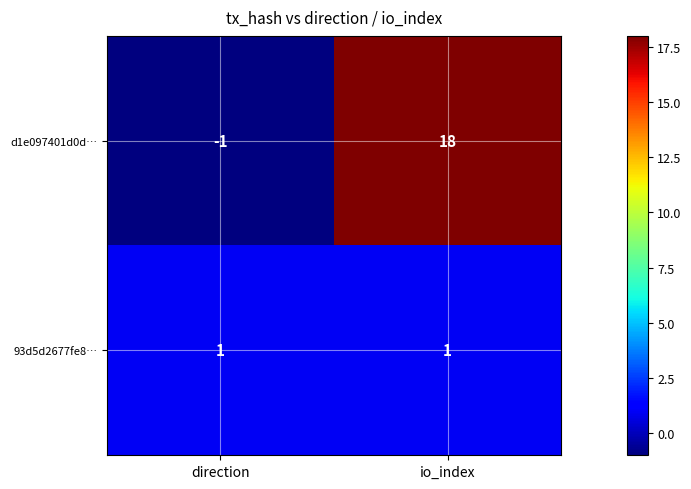

At which category does the chart reach its peak across all series?

io_index